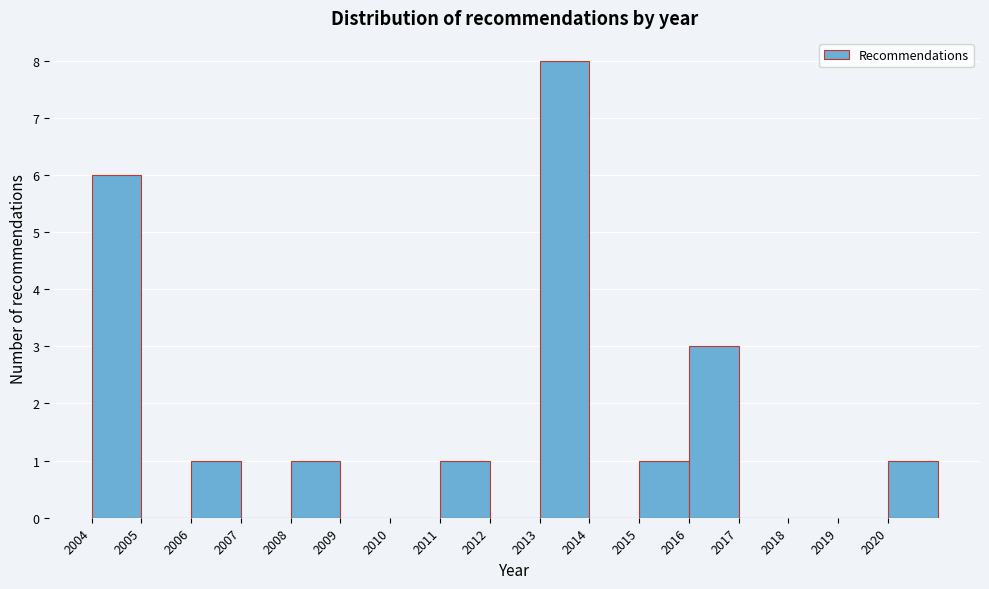

Reading left to right, transcribe this chart: for each bar, give the range it covers on the x-axis and its height. The values are not printed on the chart, so give them approximately, as read against the axis.

2004 to 2005: 6
2005 to 2006: 0
2006 to 2007: 1
2007 to 2008: 0
2008 to 2009: 1
2009 to 2010: 0
2010 to 2011: 0
2011 to 2012: 1
2012 to 2013: 0
2013 to 2014: 8
2014 to 2015: 0
2015 to 2016: 1
2016 to 2017: 3
2017 to 2018: 0
2018 to 2019: 0
2019 to 2020: 0
2020 to 2021: 1